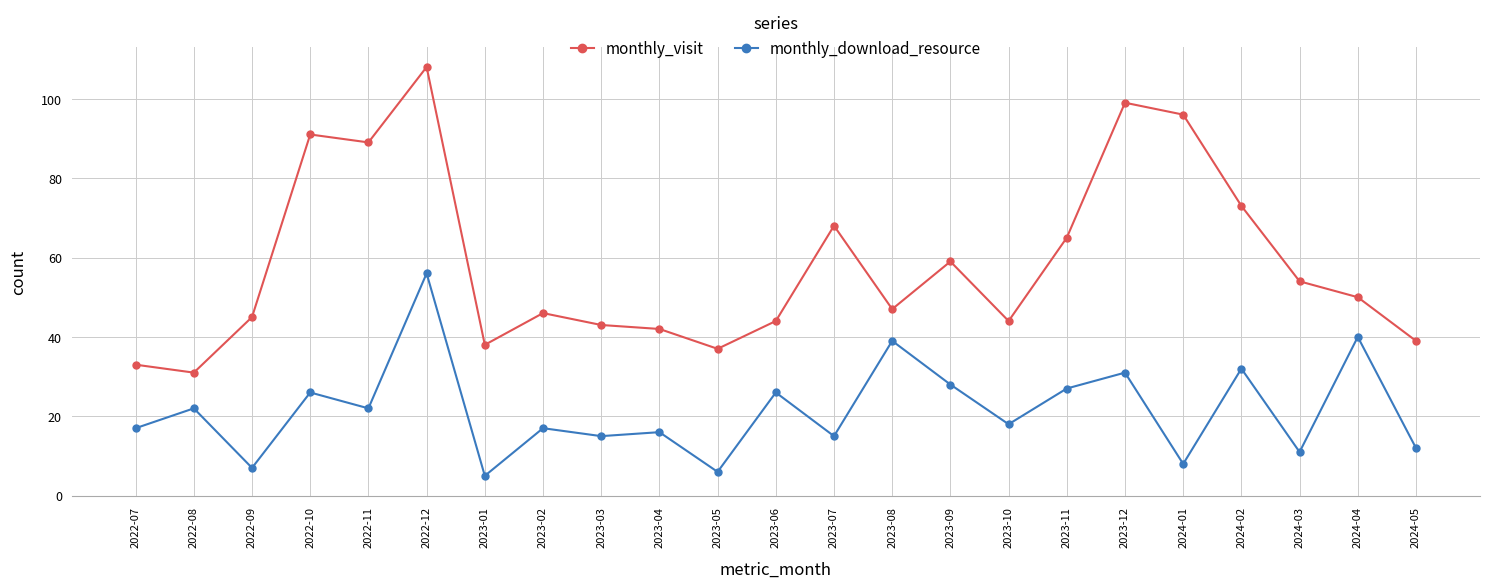

What is the difference between the highest and lowest values at 2024-02?

41